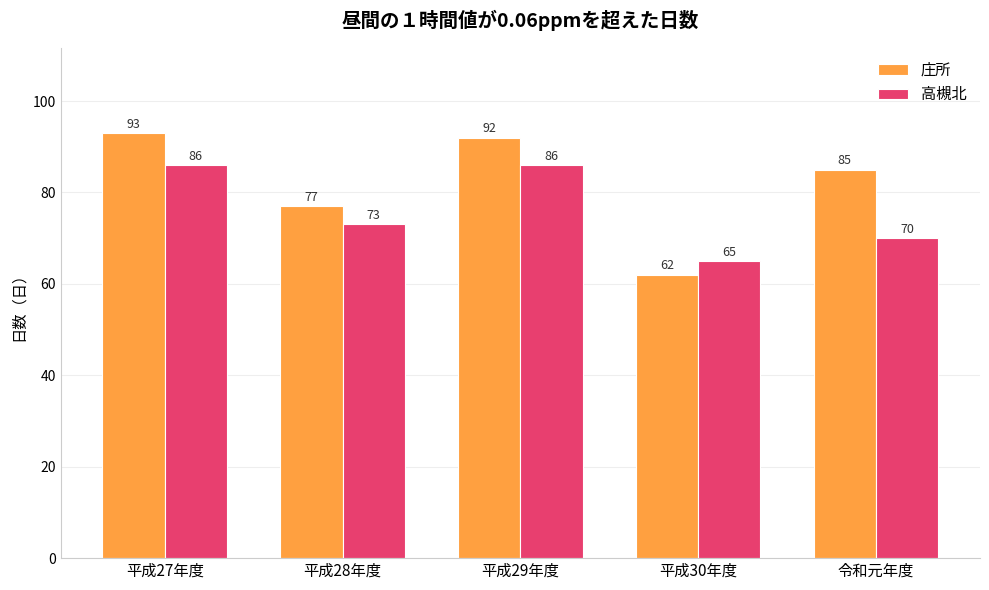

Reading left to right, transcribe all the data shown in this chart.

庄所: 93	77	92	62	85
高槻北: 86	73	86	65	70